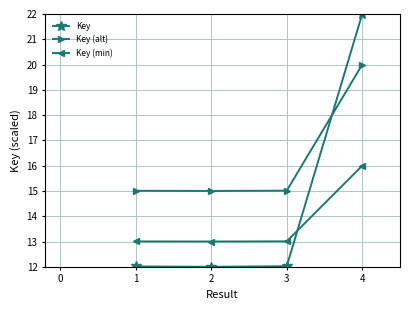

Which series has the largest total across all categories?

Key (alt)